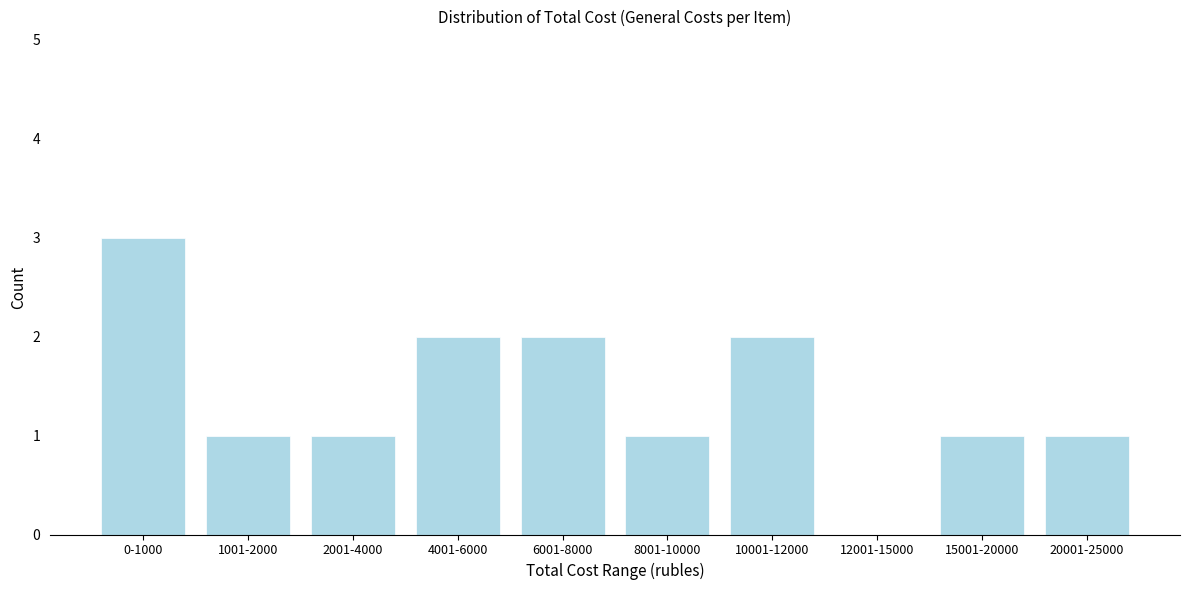

Reading right to left, what are all the values shown in this chart?

20001-25000=1	15001-20000=1	12001-15000=0	10001-12000=2	8001-10000=1	6001-8000=2	4001-6000=2	2001-4000=1	1001-2000=1	0-1000=3